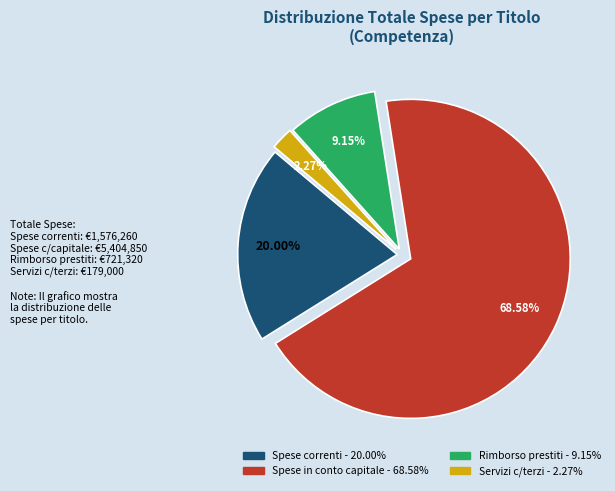

Is there a majority slice in this chart?

Yes